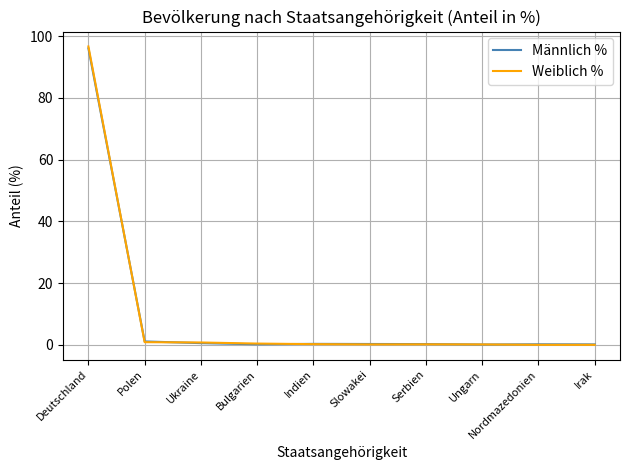

Is it true that Weiblich % equals 0.0 at Irak?

True